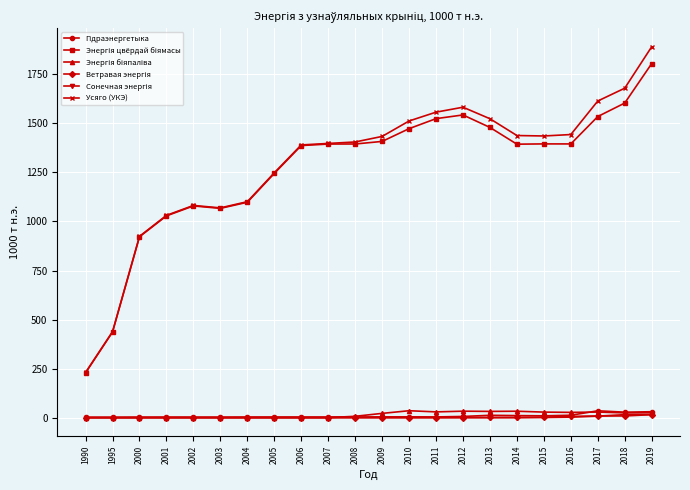

What is the maximum value shown in the chart?

1890.8